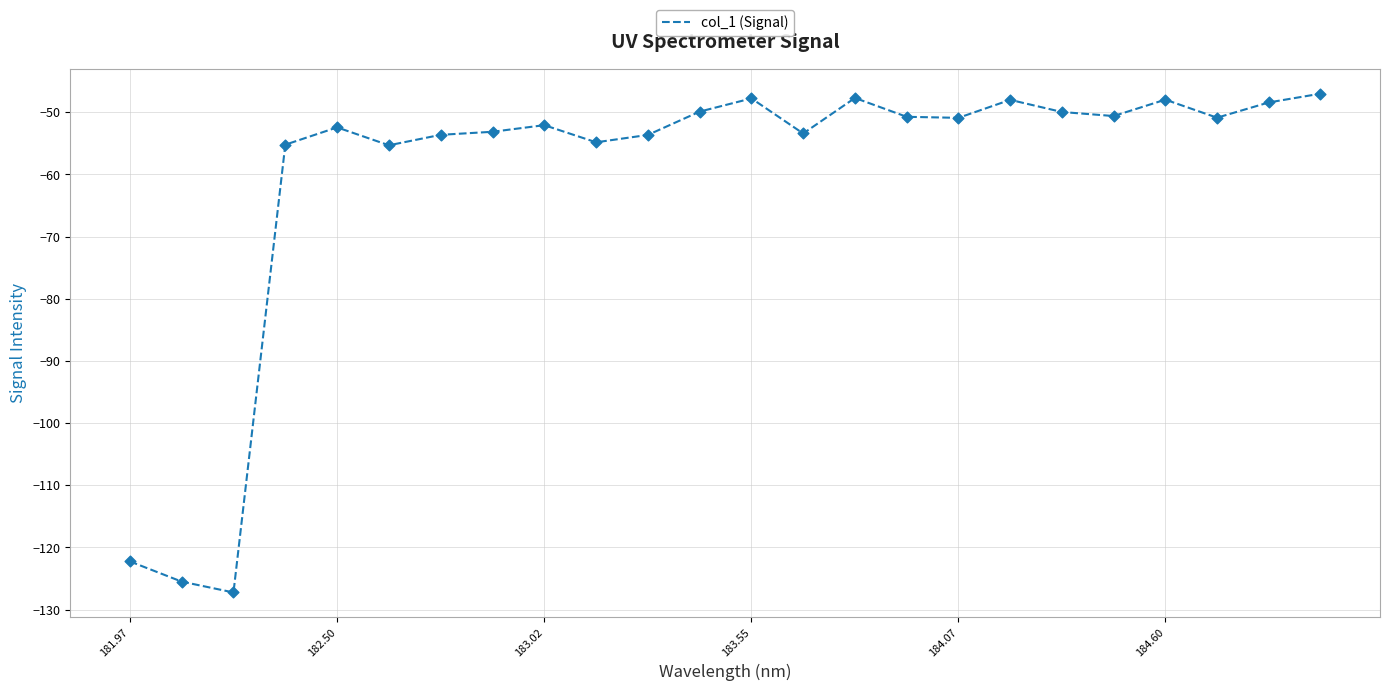

What is the greatest value displayed?

-47.0